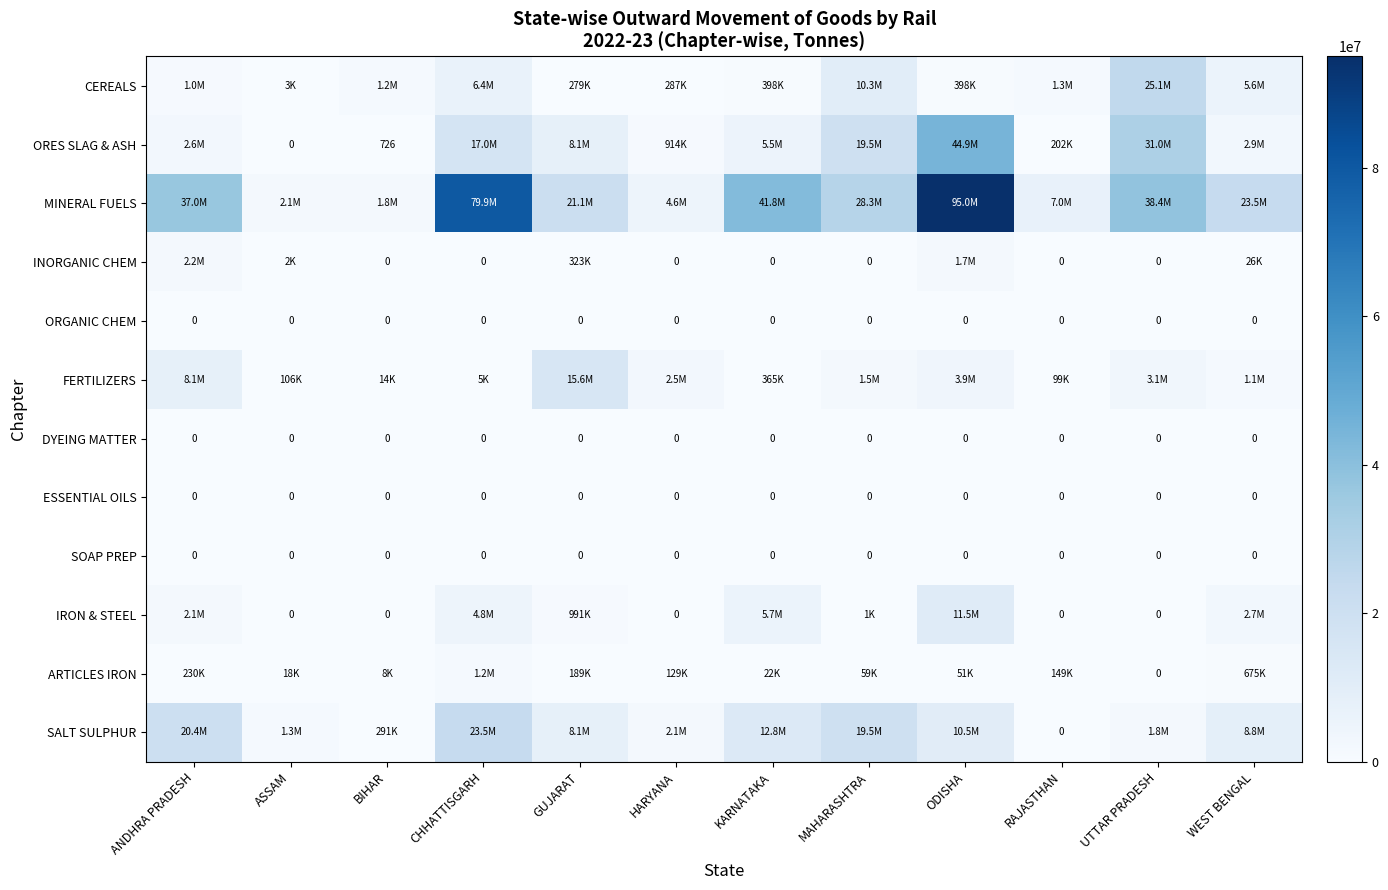

Which has a higher value, ASSAM or WEST BENGAL?

WEST BENGAL